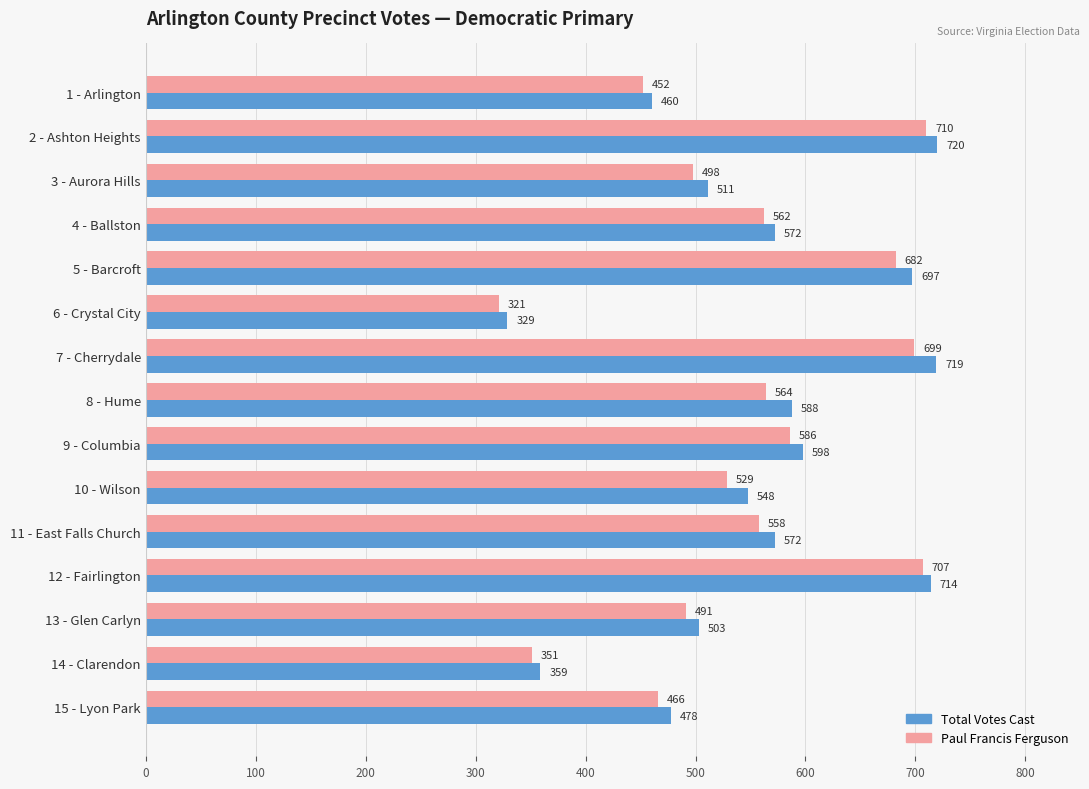

At 7 - Cherrydale, list the series in order from smallest to largest.

Paul Francis Ferguson, Total Votes Cast